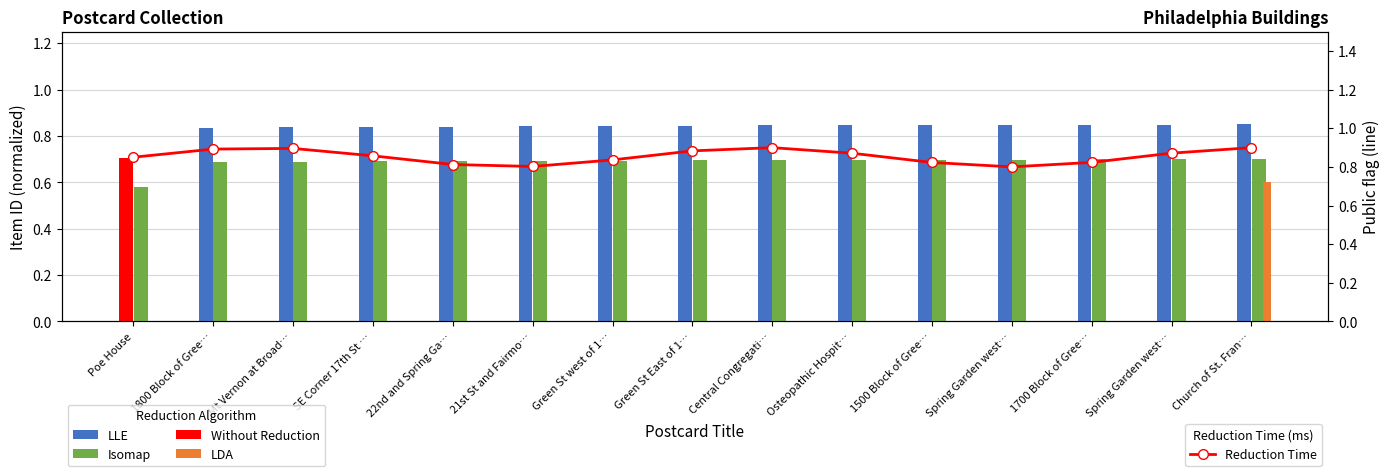

What is the label of the 13th bar from the right?

Mt Vernon at Broad…